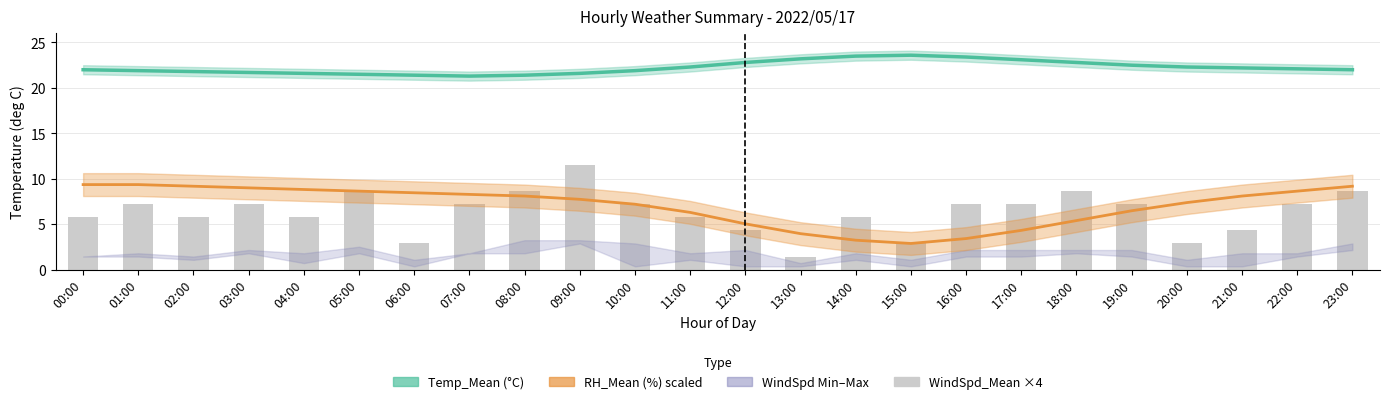

Which series has the largest range (max minus min)?

WindSpd_Mean (km/h)